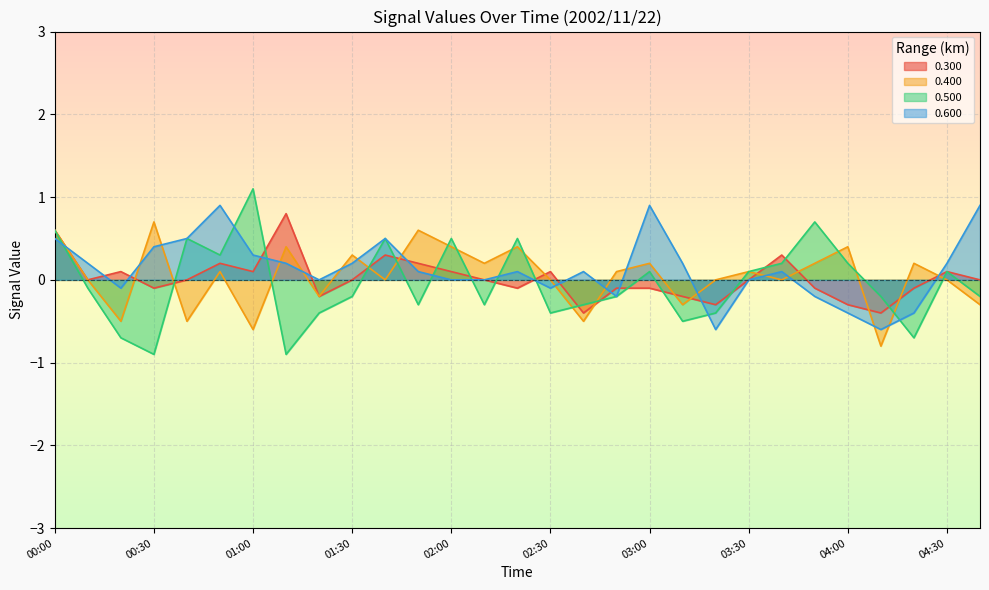

Which series ends up on top after the final intersection of 0.400 and 0.300?

0.300